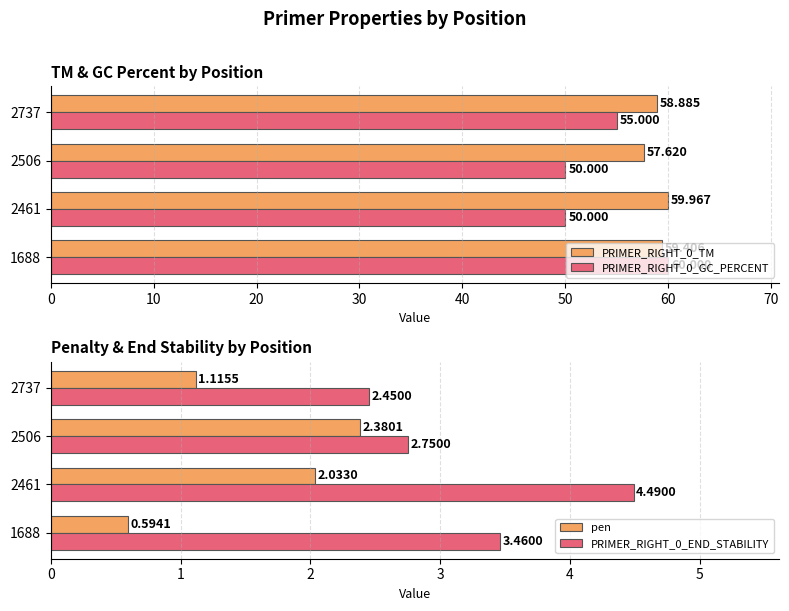

How many categories are shown in the chart?

4